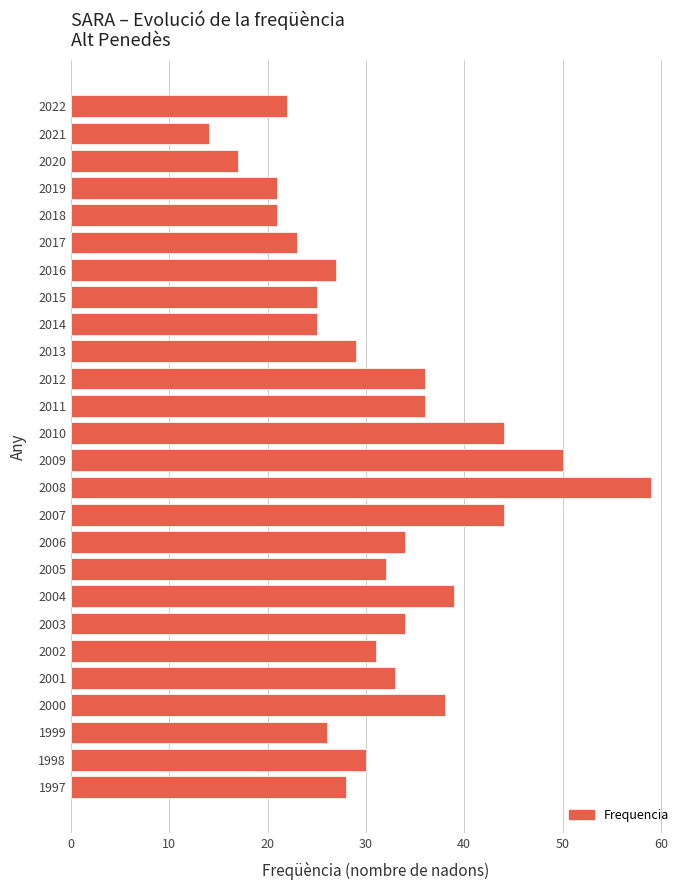

Reading top to bottom, transcribe all the data shown in this chart.

2022=22	2021=14	2020=17	2019=21	2018=21	2017=23	2016=27	2015=25	2014=25	2013=29	2012=36	2011=36	2010=44	2009=50	2008=59	2007=44	2006=34	2005=32	2004=39	2003=34	2002=31	2001=33	2000=38	1999=26	1998=30	1997=28